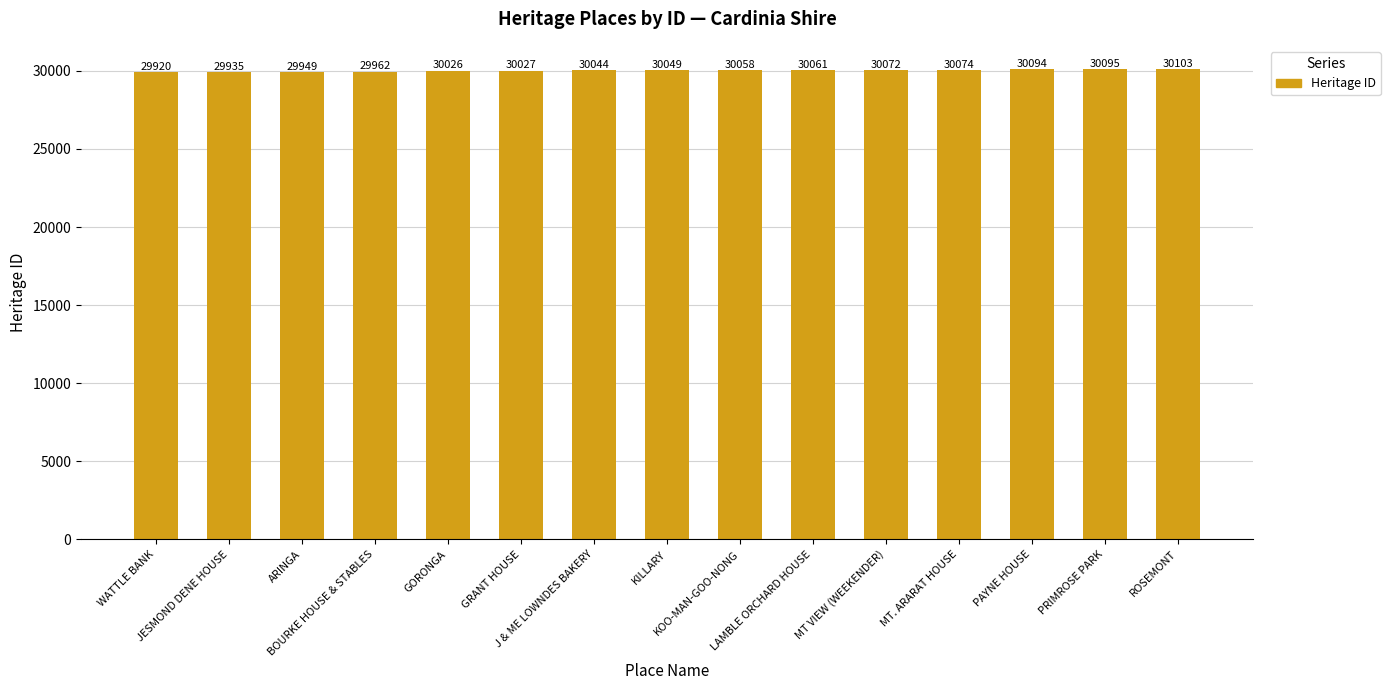

Reading left to right, transcribe all the data shown in this chart.

29920	29935	29949	29962	30026	30027	30044	30049	30058	30061	30072	30074	30094	30095	30103